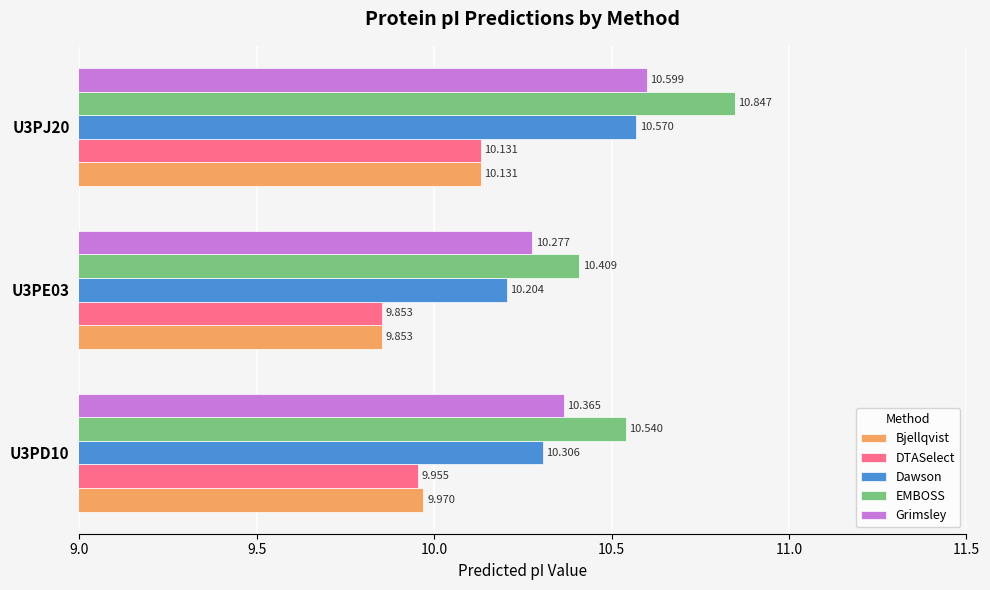

Rank the series at U3PD10 from lowest to highest value.

DTASelect, Bjellqvist, Dawson, Grimsley, EMBOSS